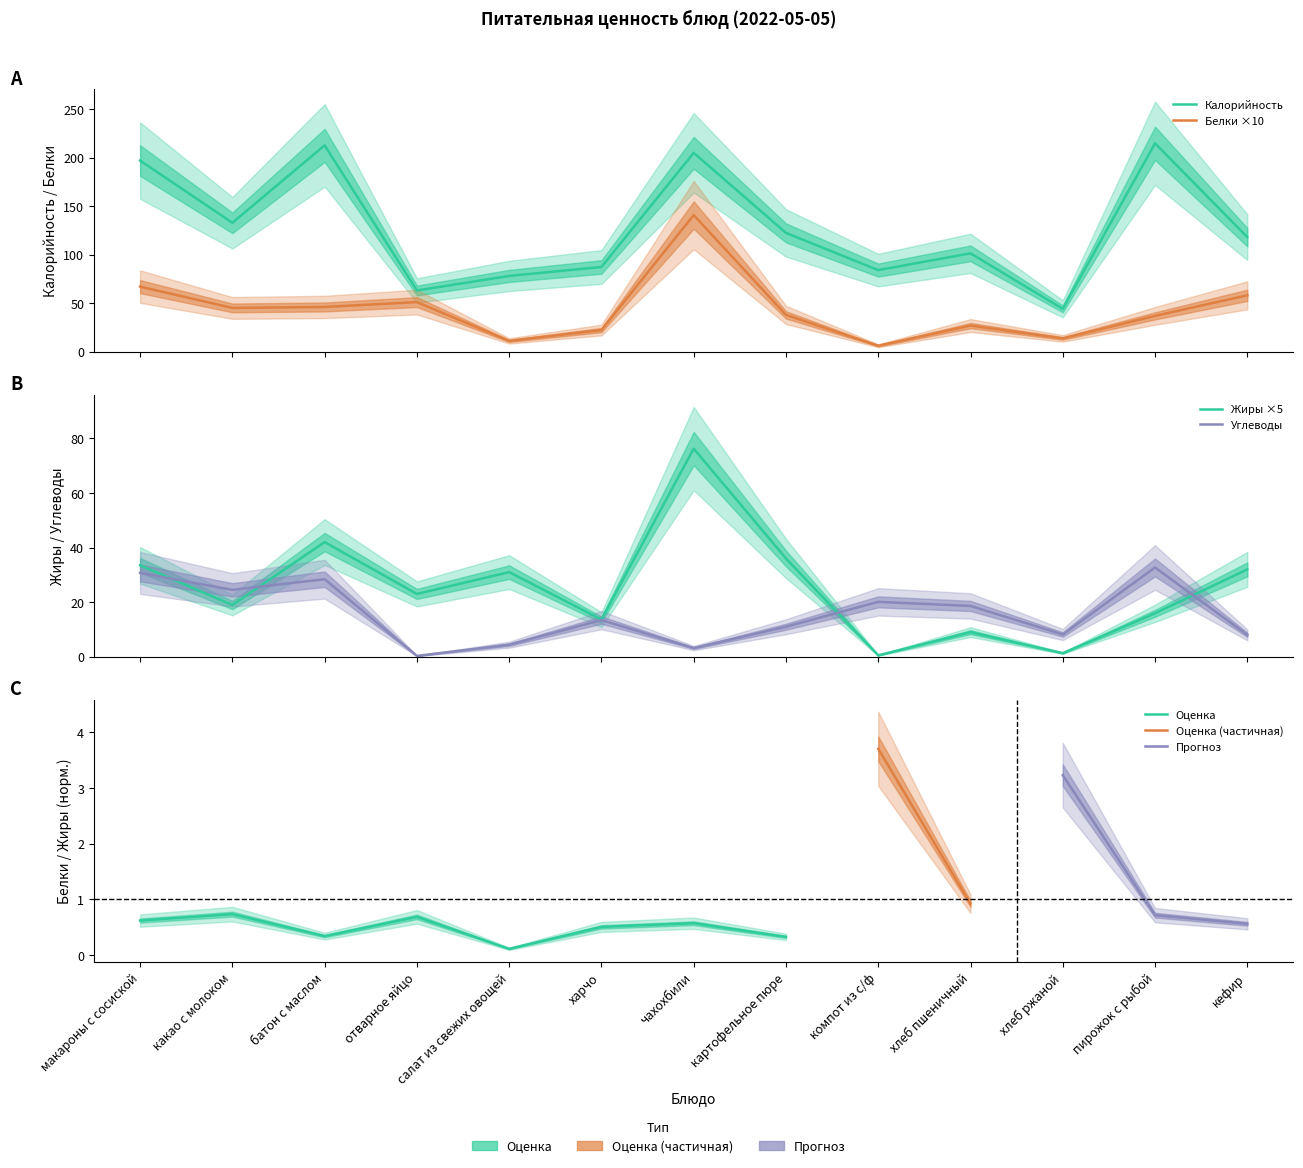

What is the sum of the Калорийность values at батон с маслом and макароны с сосиской?

409.7